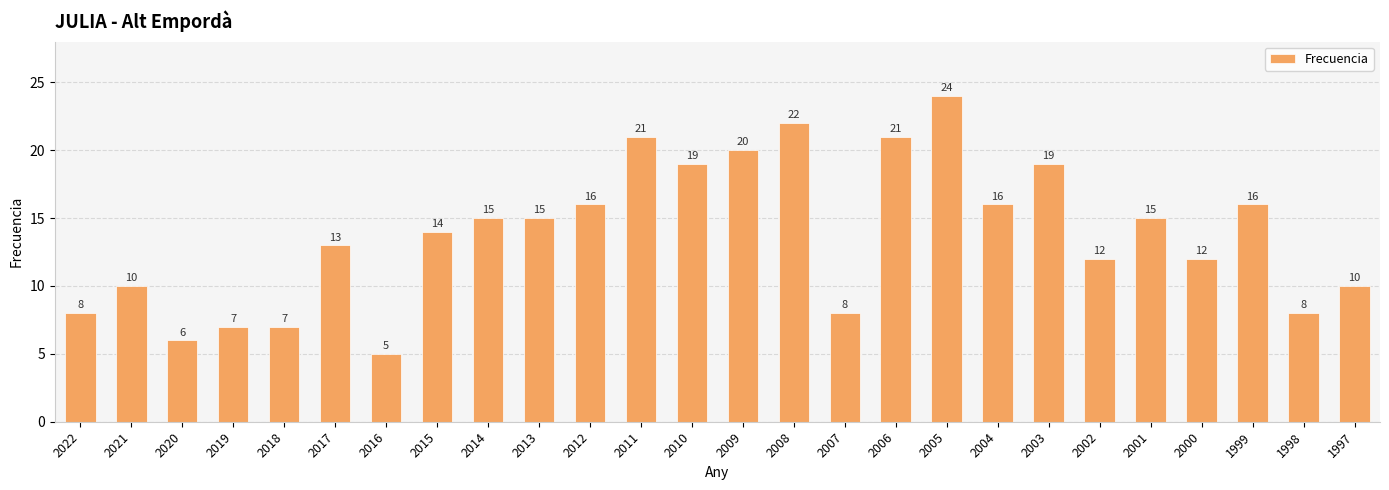

Reading left to right, transcribe all the data shown in this chart.

8	10	6	7	7	13	5	14	15	15	16	21	19	20	22	8	21	24	16	19	12	15	12	16	8	10